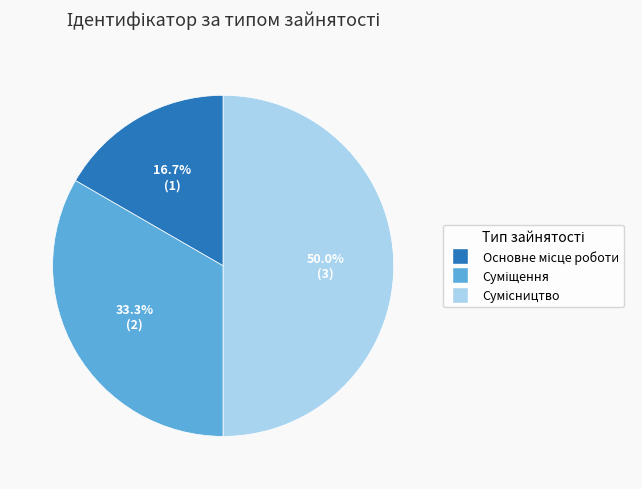

To the nearest percent, what percentage of the pie is Основне місце роботи?

17%